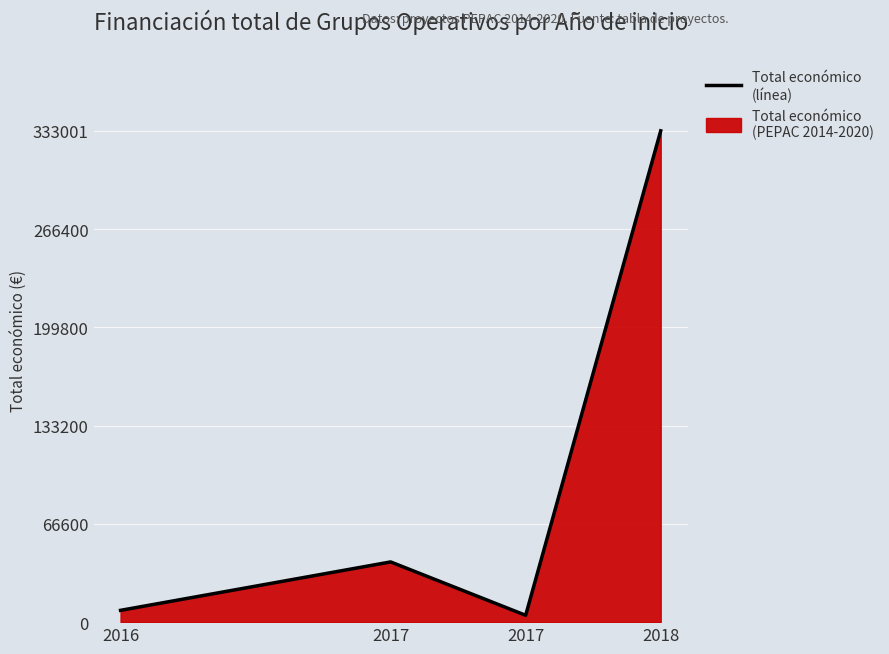

List the labels in order of value, largest first.

2018, 2017, 2016, 2017